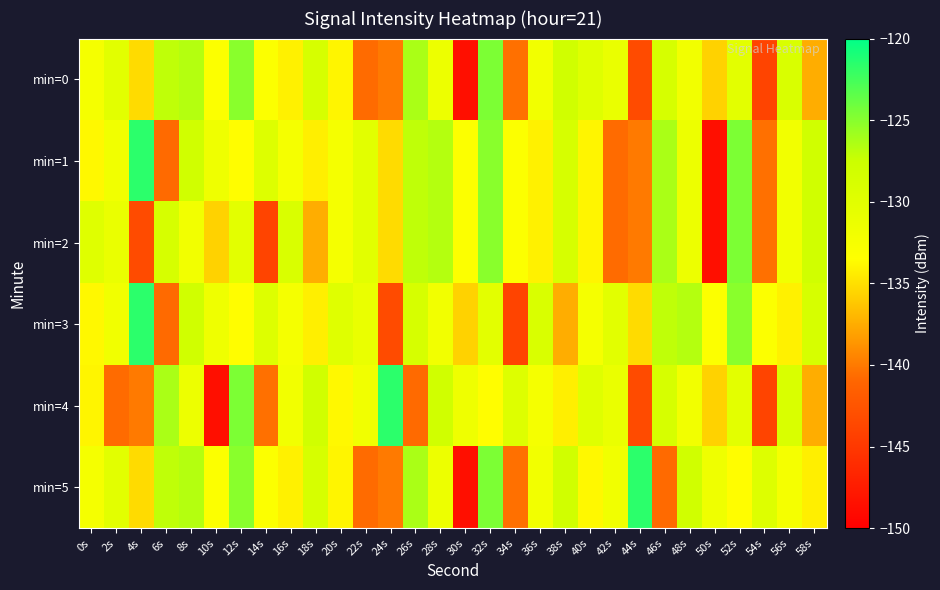

Reading left to right, what are all the values shown in this chart?

min=0: 0s=-132.4	2s=-130.1	4s=-135.3	6s=-127.1	8s=-126.7	10s=-133.2	12s=-125.0	14s=-133.2	16s=-134.1	18s=-128.7	20s=-134.0	22s=-140.7	24s=-140.0	26s=-126.3	28s=-131.5	30s=-148.6	32s=-124.6	34s=-140.5	36s=-132.0	38s=-128.1	40s=-129.8	42s=-131.1	44s=-143.3	46s=-128.8	48s=-132.0	50s=-135.7	52s=-130.2	54s=-143.9	56s=-129.1	58s=-137.5
min=1: 0s=-133.8	2s=-131.9	4s=-121.6	6s=-140.8	8s=-128.0	10s=-131.7	12s=-133.5	14s=-129.6	16s=-132.4	18s=-134.3	20s=-132.4	22s=-130.1	24s=-135.3	26s=-127.1	28s=-126.7	30s=-133.2	32s=-125.0	34s=-133.2	36s=-134.1	38s=-128.7	40s=-134.0	42s=-140.7	44s=-140.0	46s=-126.3	48s=-131.5	50s=-148.6	52s=-124.6	54s=-140.5	56s=-132.0	58s=-128.1
min=2: 0s=-129.8	2s=-131.1	4s=-143.3	6s=-128.8	8s=-132.0	10s=-135.7	12s=-130.2	14s=-143.9	16s=-129.1	18s=-137.5	20s=-132.4	22s=-130.1	24s=-135.3	26s=-127.1	28s=-126.7	30s=-133.2	32s=-125.0	34s=-133.2	36s=-134.1	38s=-128.7	40s=-134.0	42s=-140.7	44s=-140.0	46s=-126.3	48s=-131.5	50s=-148.6	52s=-124.6	54s=-140.5	56s=-132.0	58s=-128.1
min=3: 0s=-133.8	2s=-131.9	4s=-121.6	6s=-140.8	8s=-128.0	10s=-131.7	12s=-133.5	14s=-129.6	16s=-132.4	18s=-134.3	20s=-129.8	22s=-131.1	24s=-143.3	26s=-128.8	28s=-132.0	30s=-135.7	32s=-130.2	34s=-143.9	36s=-129.1	38s=-137.5	40s=-132.4	42s=-130.1	44s=-135.3	46s=-127.1	48s=-126.7	50s=-133.2	52s=-125.0	54s=-133.2	56s=-134.1	58s=-128.7
min=4: 0s=-134.0	2s=-140.7	4s=-140.0	6s=-126.3	8s=-131.5	10s=-148.6	12s=-124.6	14s=-140.5	16s=-132.0	18s=-128.1	20s=-133.8	22s=-131.9	24s=-121.6	26s=-140.8	28s=-128.0	30s=-131.7	32s=-133.5	34s=-129.6	36s=-132.4	38s=-134.3	40s=-129.8	42s=-131.1	44s=-143.3	46s=-128.8	48s=-132.0	50s=-135.7	52s=-130.2	54s=-143.9	56s=-129.1	58s=-137.5
min=5: 0s=-132.4	2s=-130.1	4s=-135.3	6s=-127.1	8s=-126.7	10s=-133.2	12s=-125.0	14s=-133.2	16s=-134.1	18s=-128.7	20s=-134.0	22s=-140.7	24s=-140.0	26s=-126.3	28s=-131.5	30s=-148.6	32s=-124.6	34s=-140.5	36s=-132.0	38s=-128.1	40s=-133.8	42s=-131.9	44s=-121.6	46s=-140.8	48s=-128.0	50s=-131.7	52s=-133.5	54s=-129.6	56s=-132.4	58s=-134.3